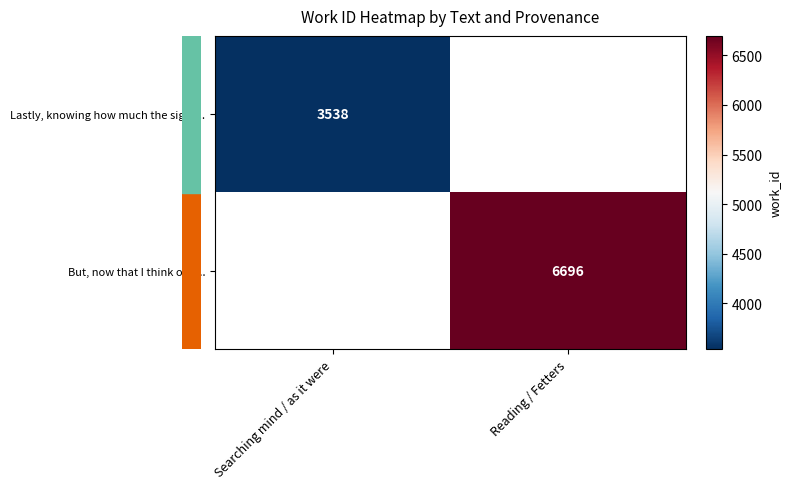

How many data points does each series have?

2